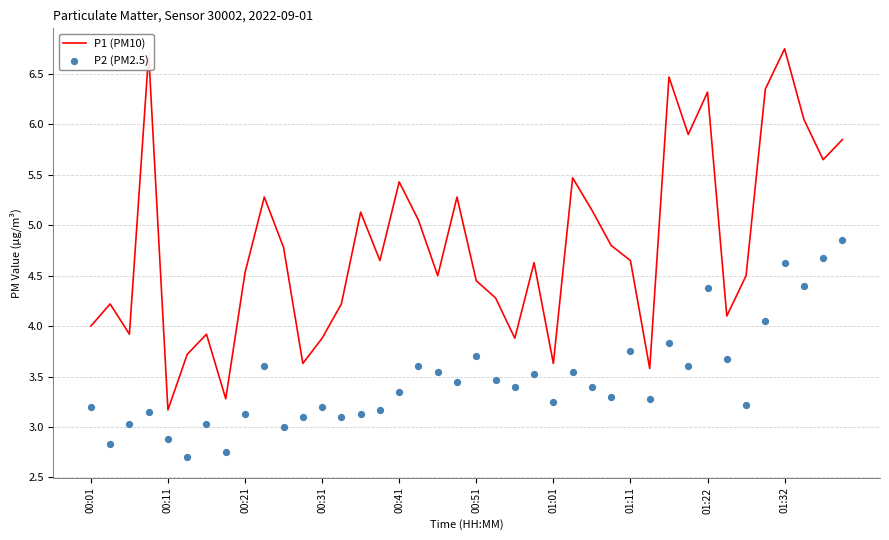

Which series has the widest spread of Y values?

P1 (PM10)